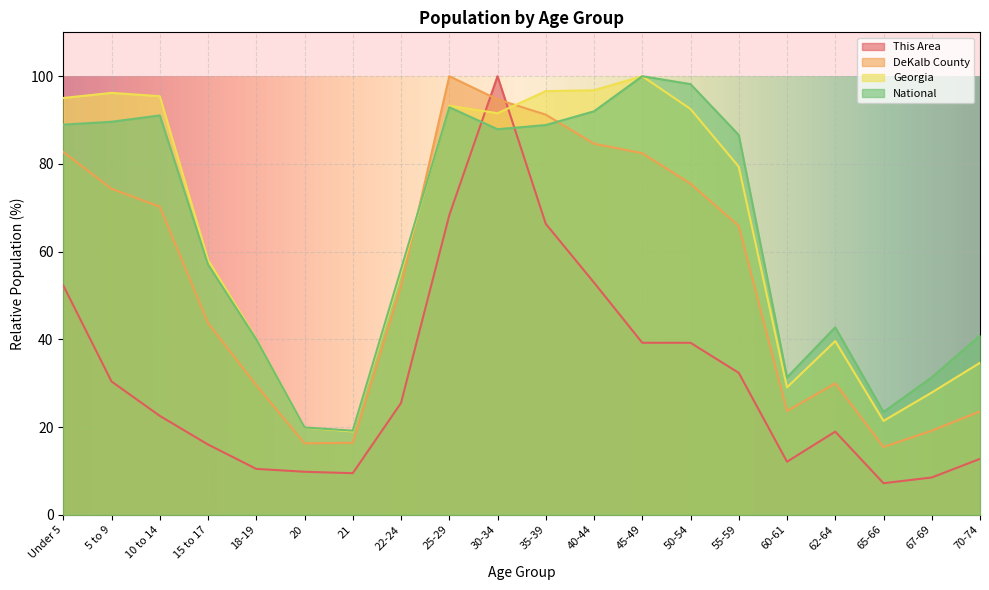

What is the average value of the DeKalb County series?

54.6